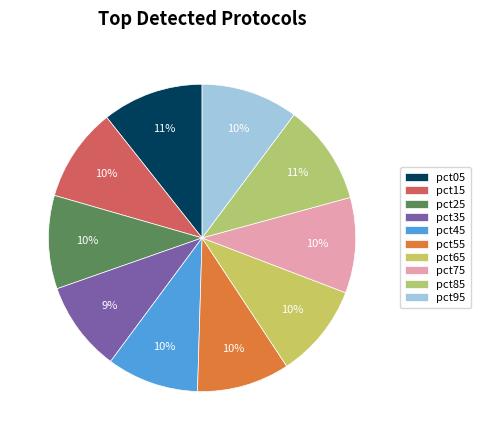

Does pct85 account for over 50% of the chart?

No